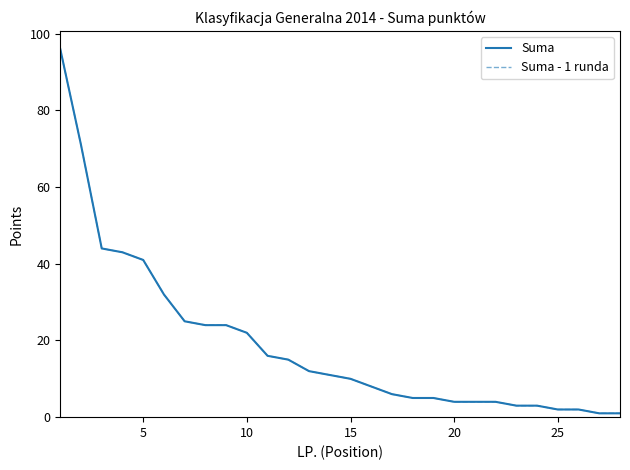

Does the chart display data point markers on the line(s)?

No